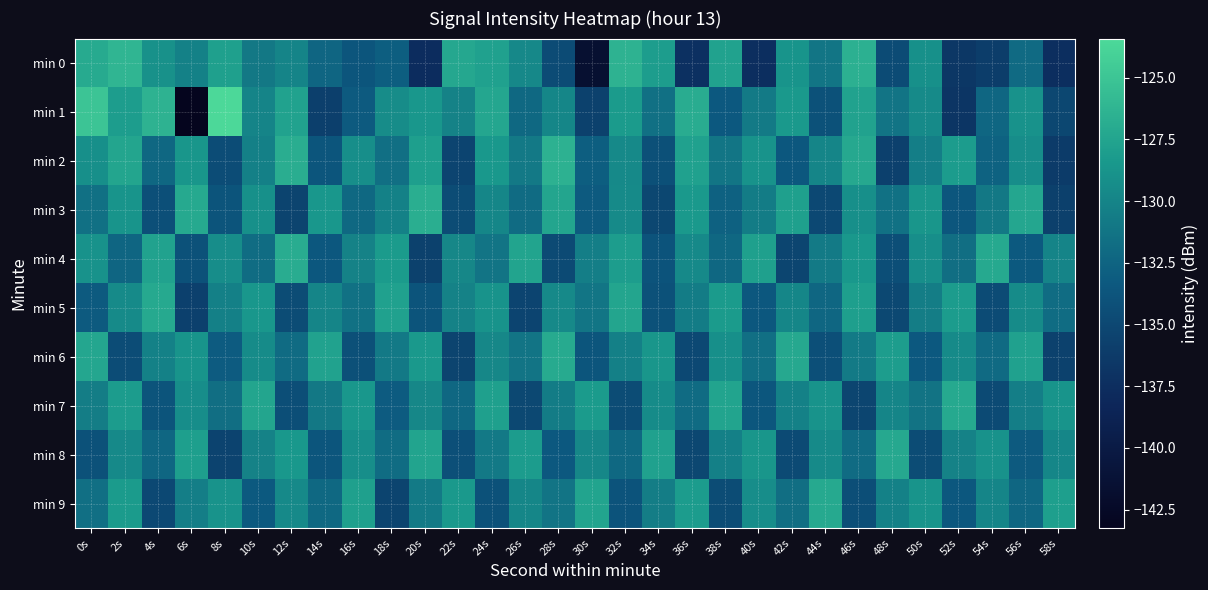

What is the difference between the highest and lowest values at 42s?

8.0